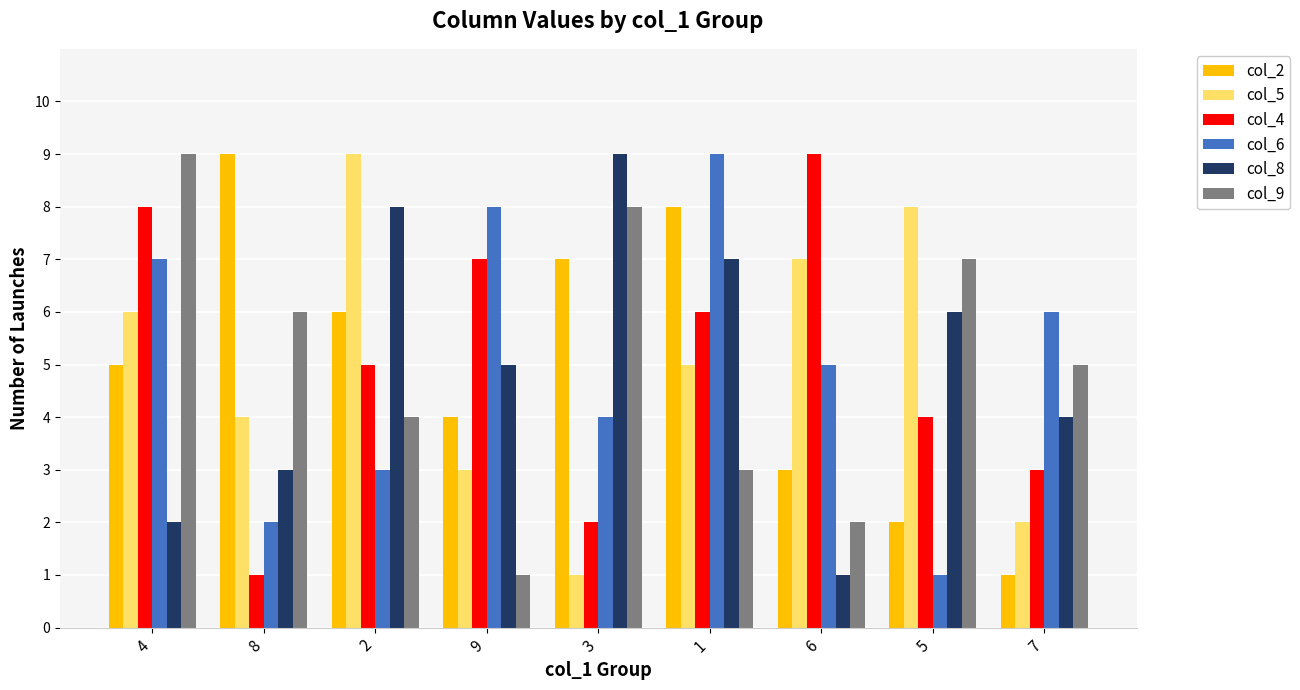

At which category is the sum across all series the highest?

1